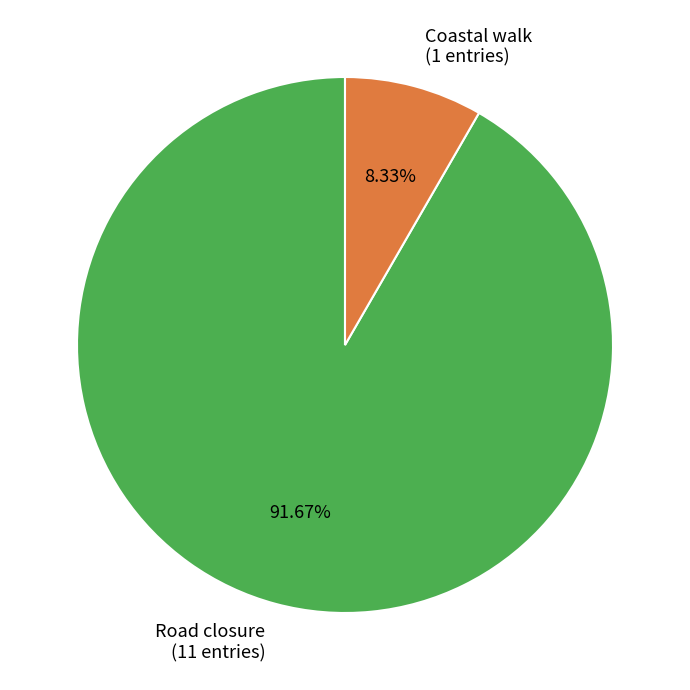

To the nearest percent, what is the average slice percentage?

50%